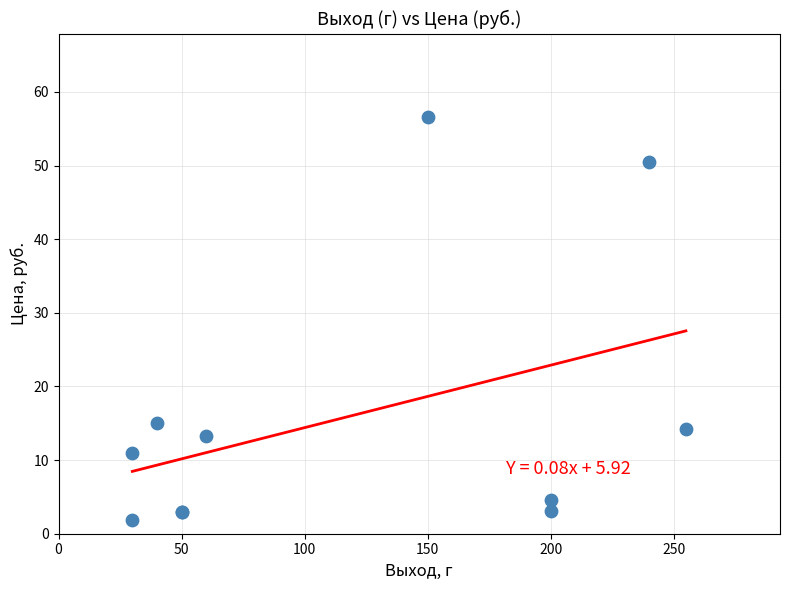

What Y value in the scatter plot is closest to 29?

15.0